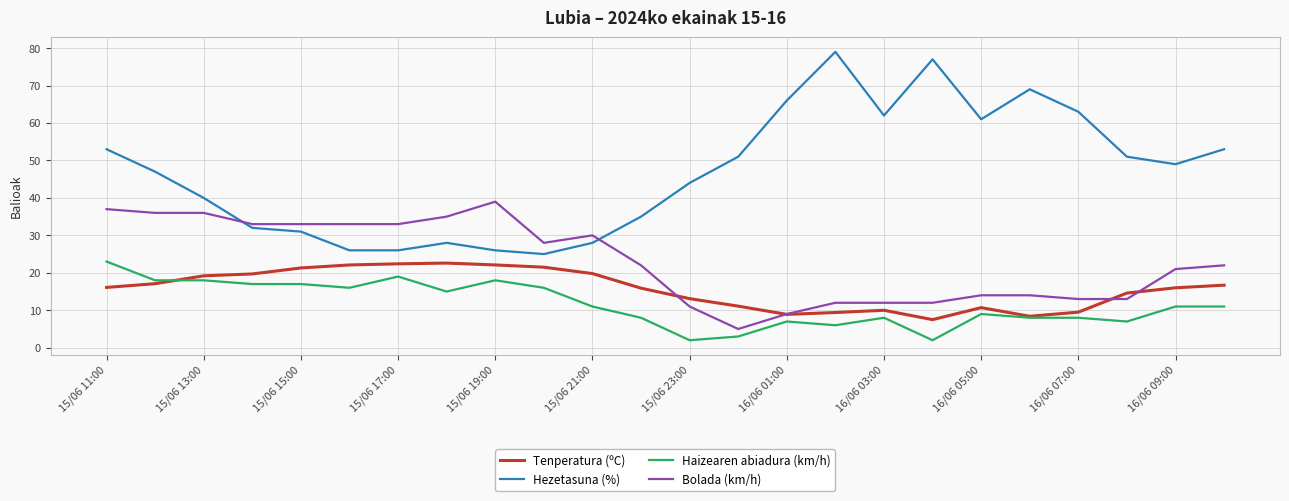

What is the average value of the Bolada (km/h) series?

23.0